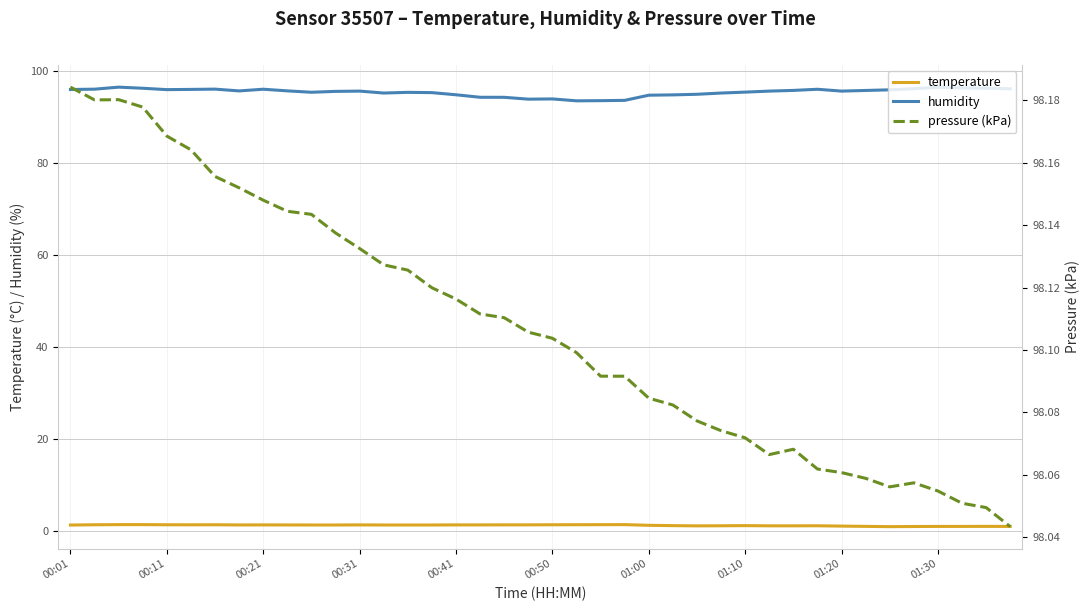

What is the value of the temperature point at the 36th from the left?

1.0